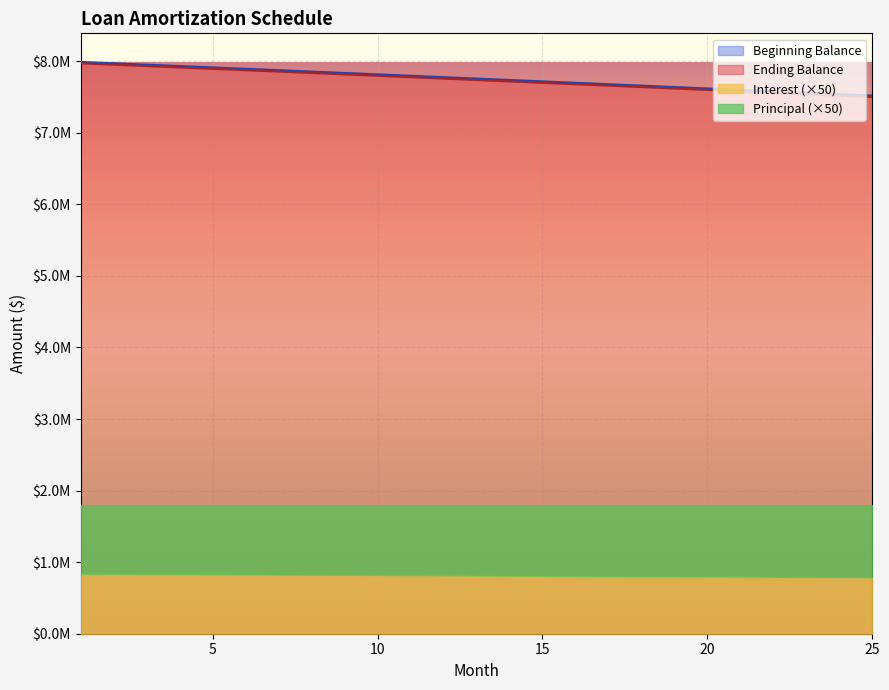

The Ending Balance series shows 1922527.5 at 6. True or false?

False